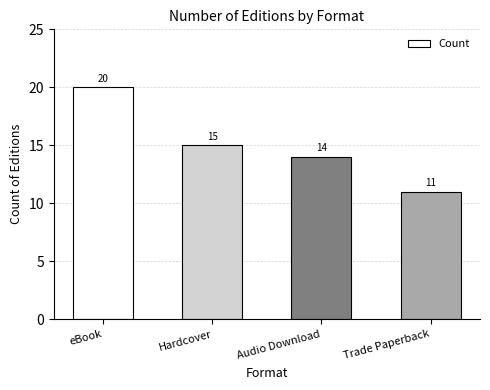

At which label is the value closest to 15?

Hardcover